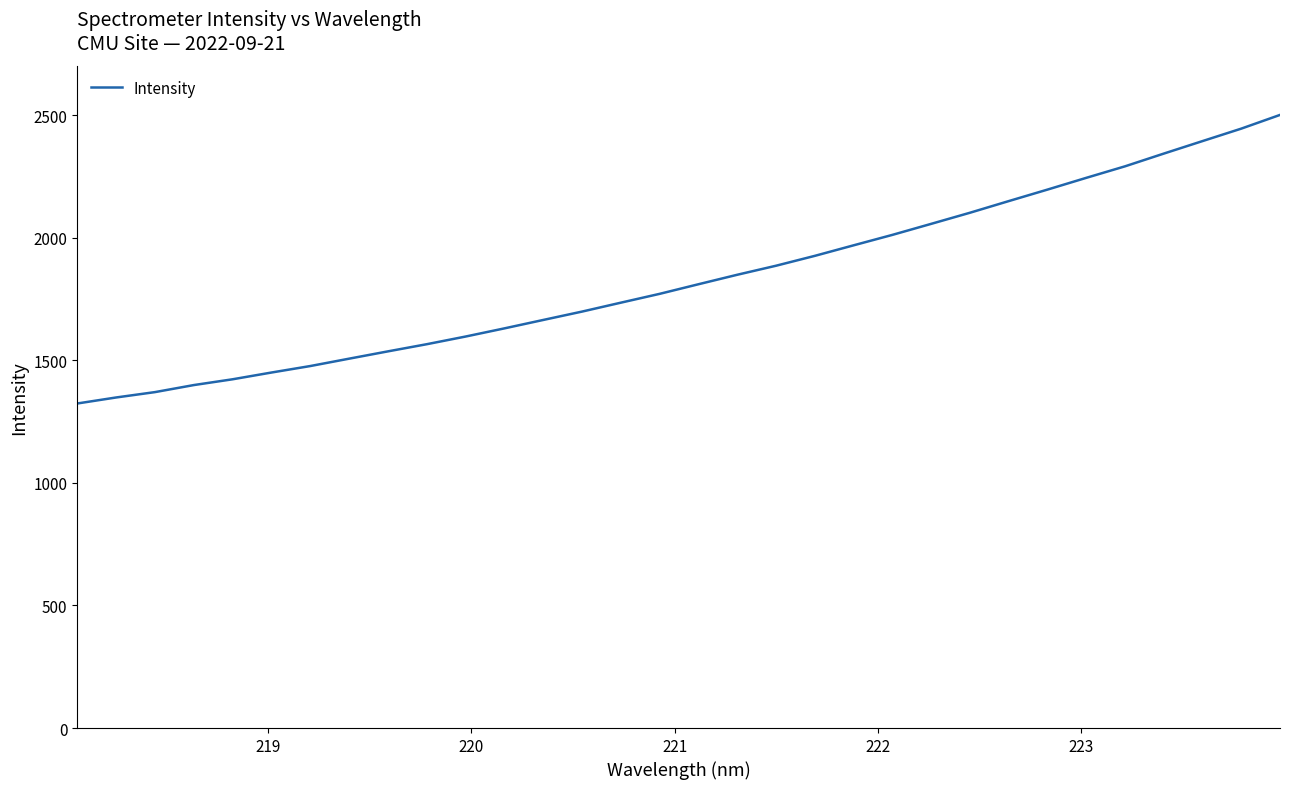

What is the greatest value displayed?

2501.4